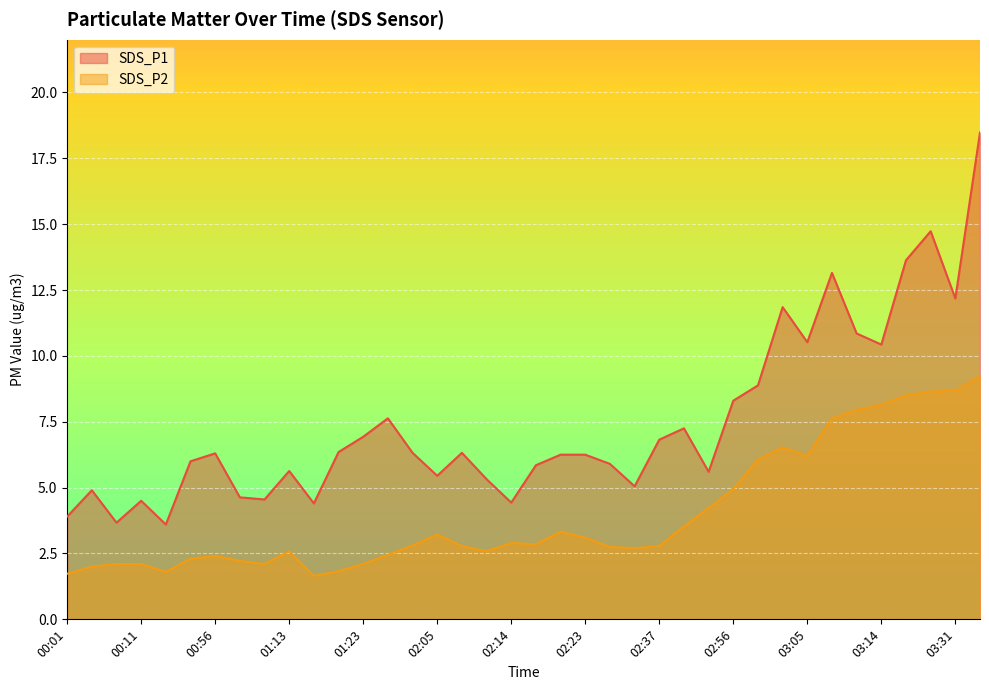

True or false: SDS_P1 has more than 1 points higher than both neighbors.

True